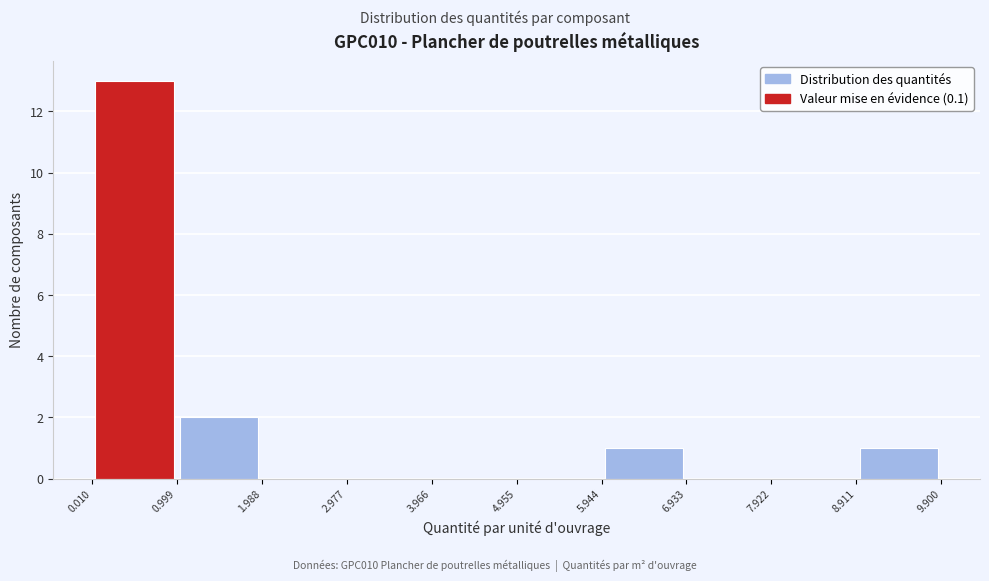

Which range on the x-axis has the tallest bar?

0.010 to 0.999